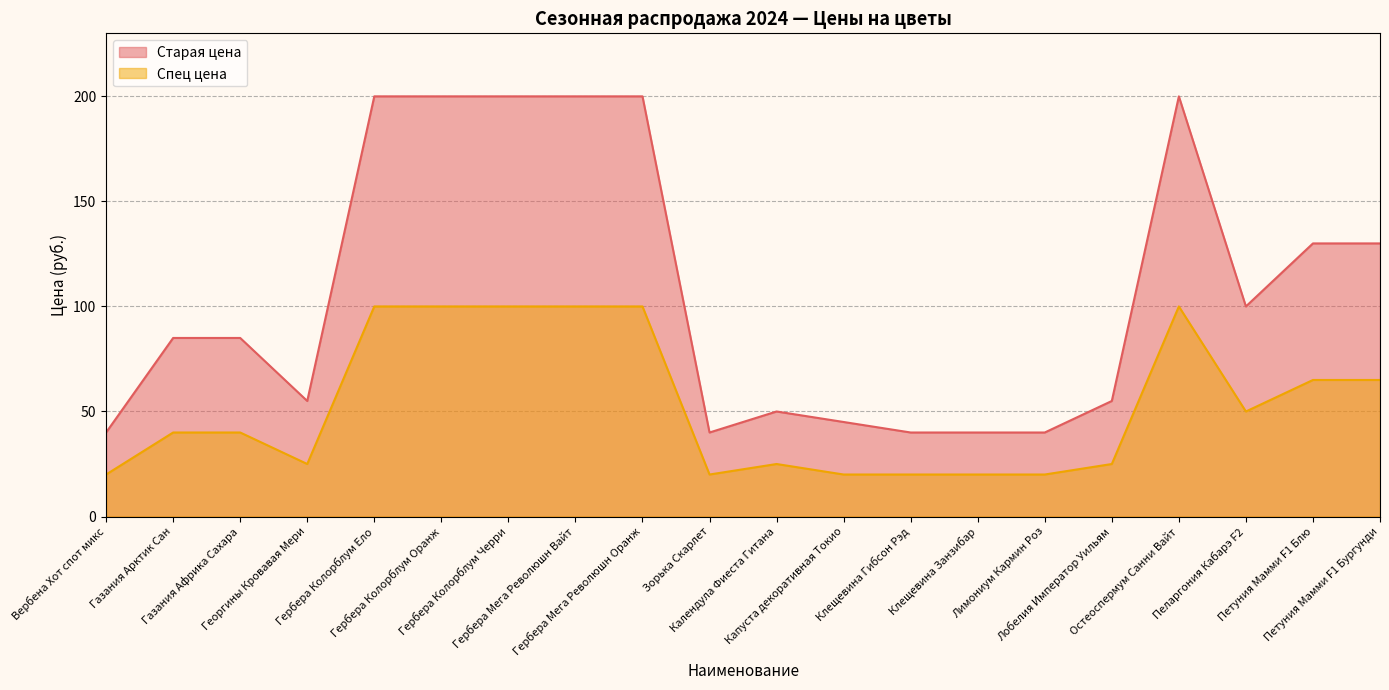

The value of Спец цена at Клещевина Занзибар is 20. True or false?

True